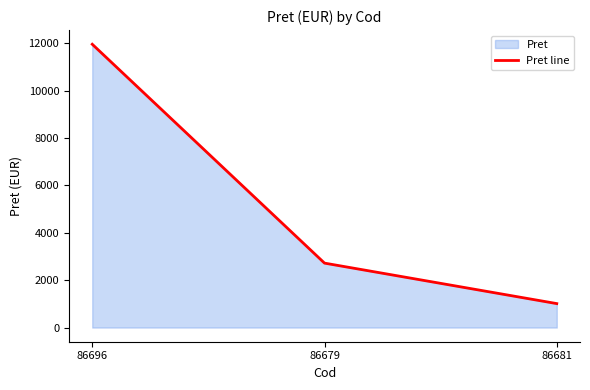

Between 86696 and 86679, which is larger?

86696